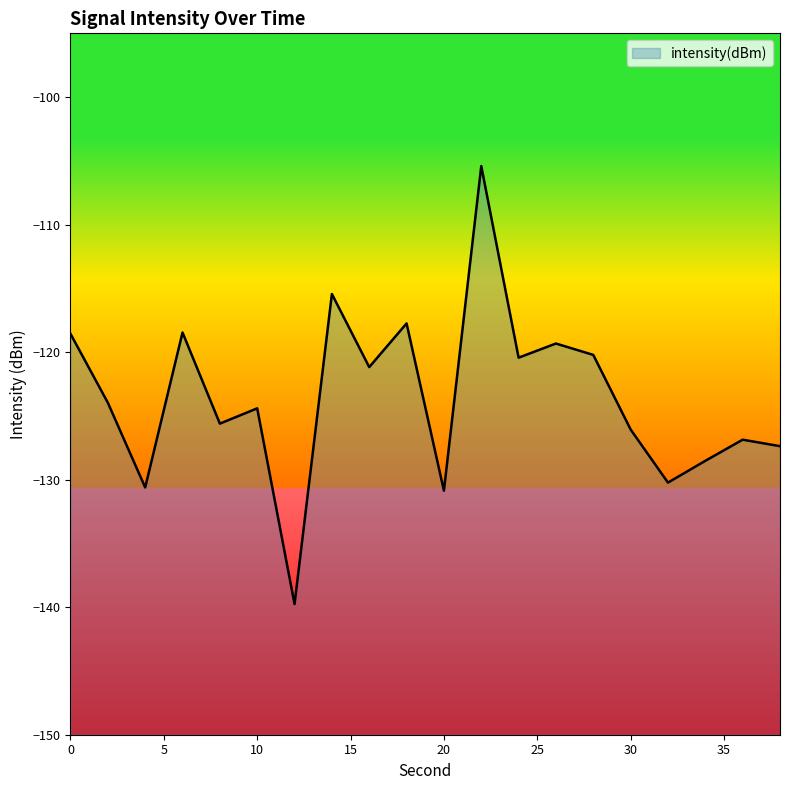

What is the value of the 8th point from the left?

-115.4